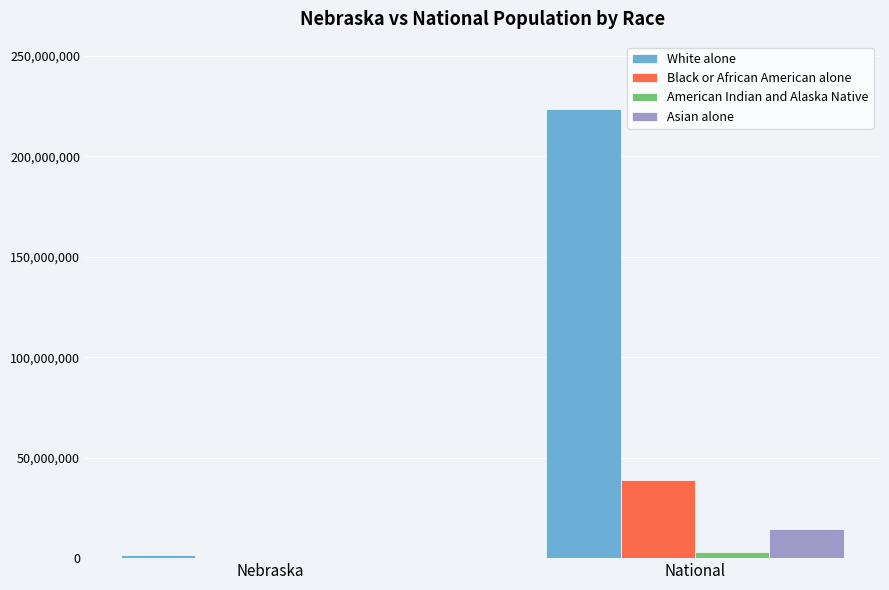

Reading left to right, list all the values displayed in this chart.

White alone: 1572838	223553265
Black or African American alone: 82885	38929319
American Indian and Alaska Native: 18427	2932248
Asian alone: 32293	14674252